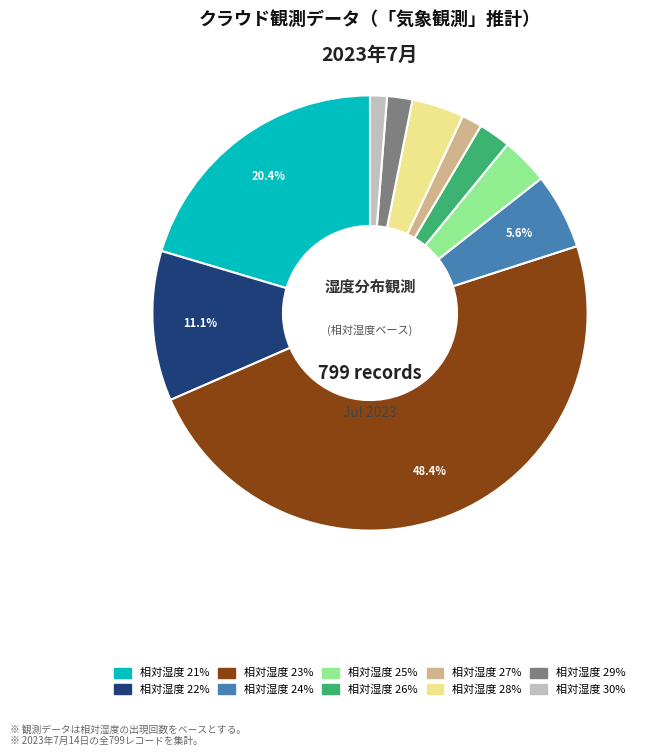

To the nearest percent, what is the average slice percentage?

10%